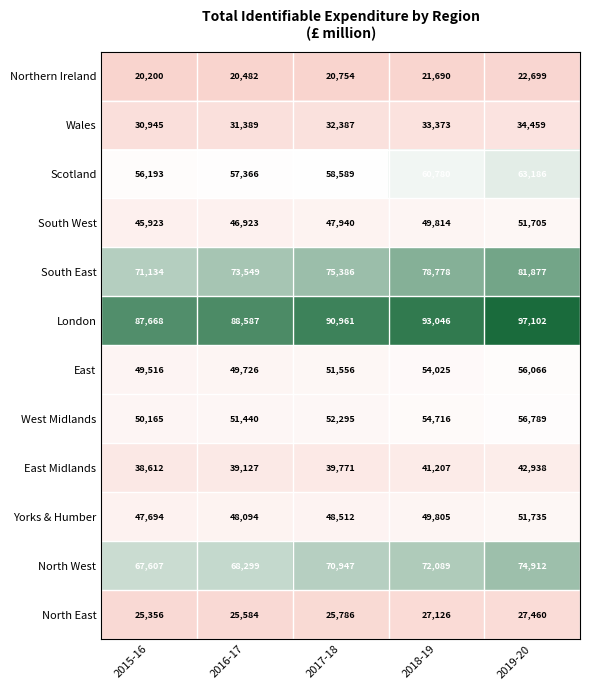

How many distinct data groups are displayed?

12